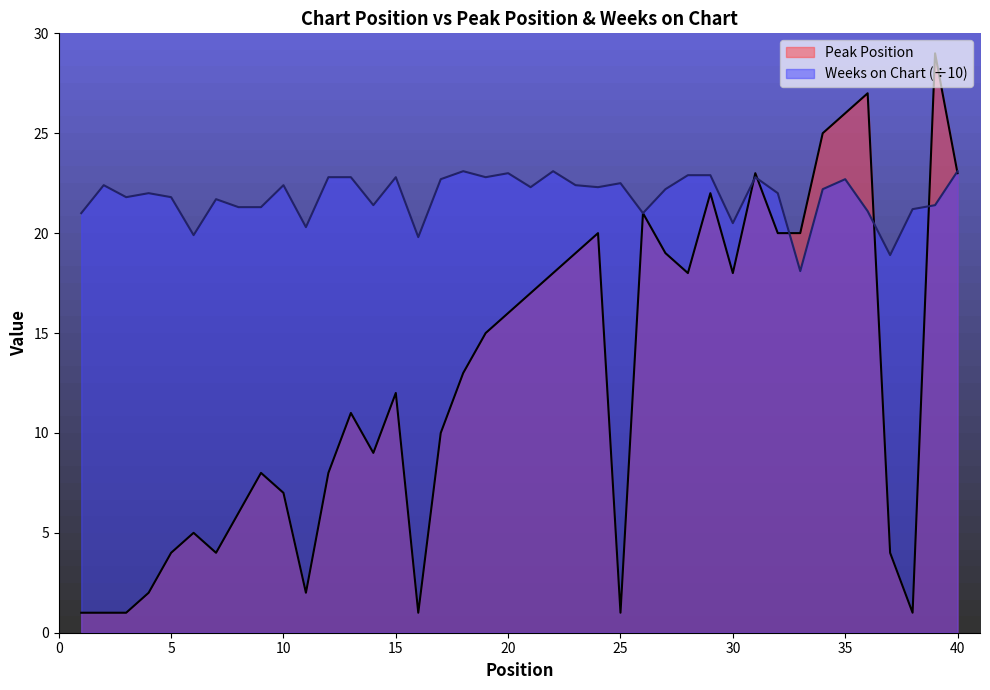

How many intersections are there between Peak Position and Weeks on Chart?

6